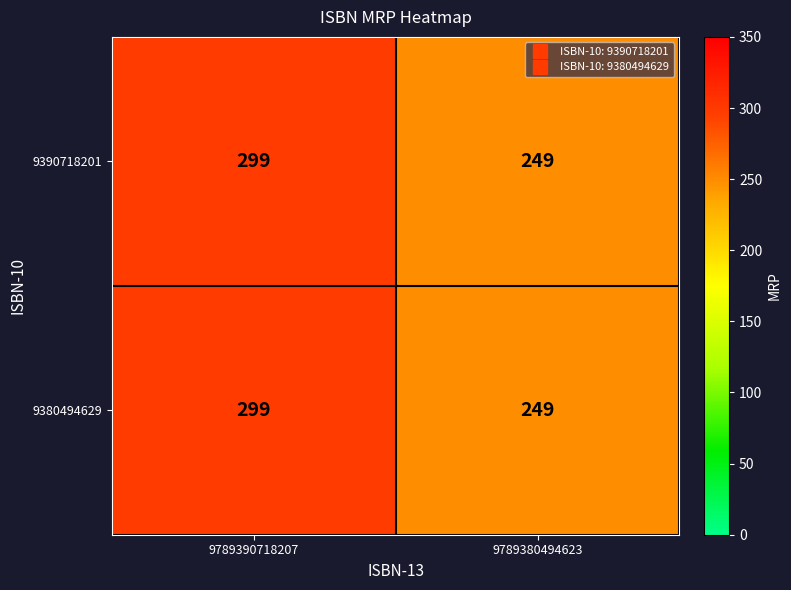

What is the total value across all series at 9789390718207?

598